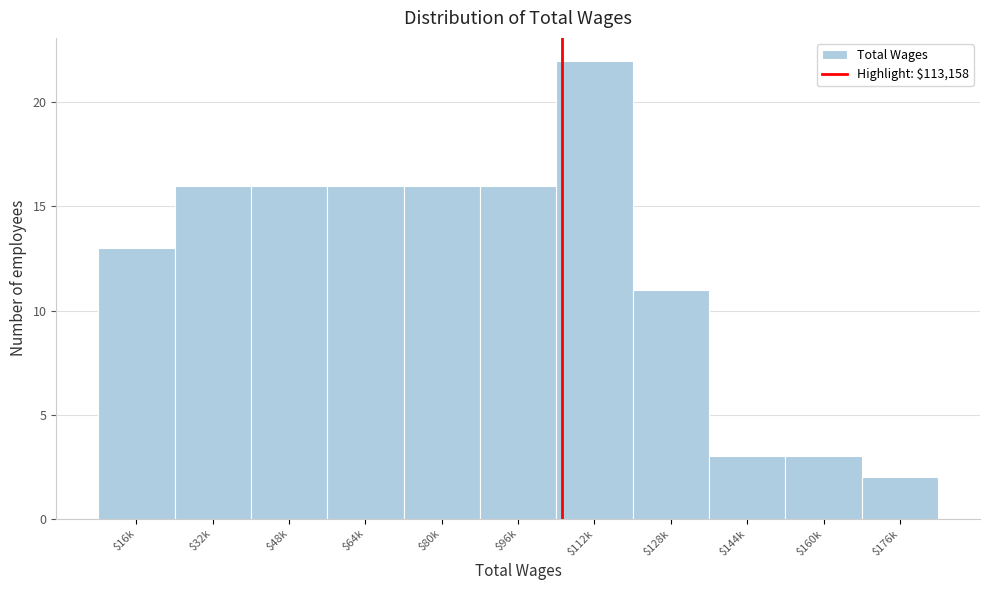

Reading right to left, extract all data points from this chart.

2	3	3	11	22	16	16	16	16	16	13